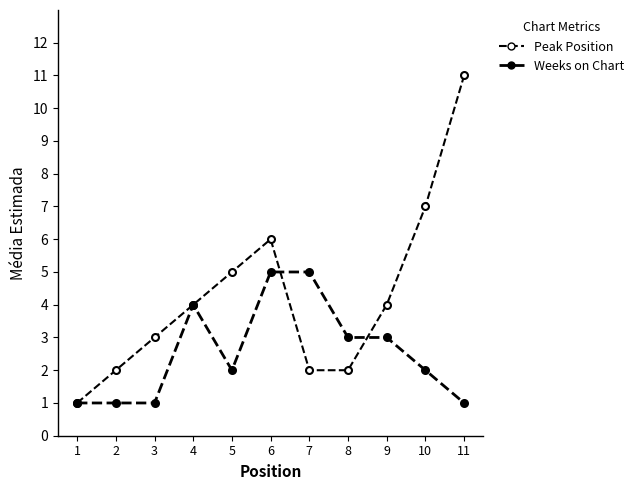

Reading left to right, extract all data points from this chart.

Peak Position: 1=1	2=2	3=3	4=4	5=5	6=6	7=2	8=2	9=4	10=7	11=11
Weeks on Chart: 1=1	2=1	3=1	4=4	5=2	6=5	7=5	8=3	9=3	10=2	11=1